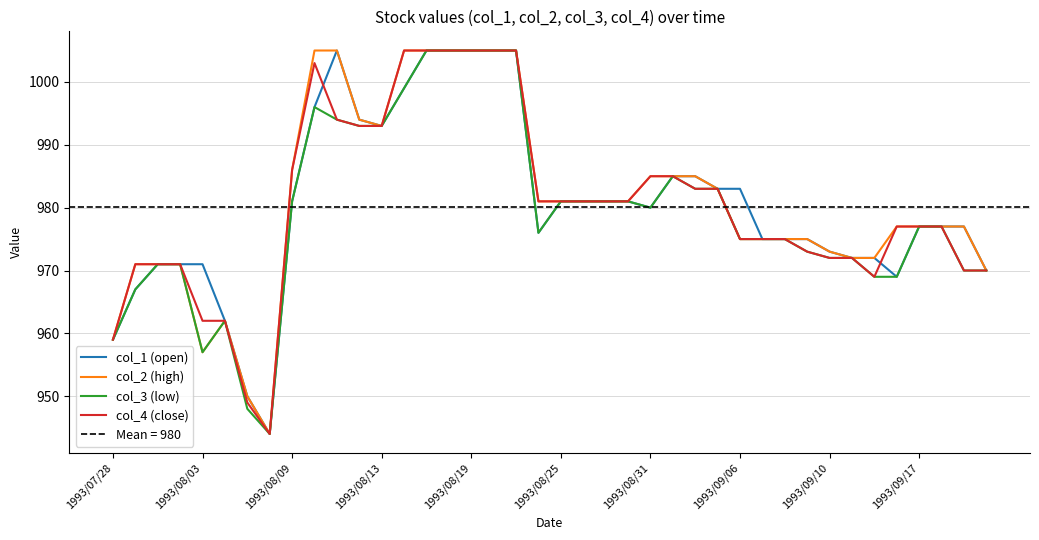

What is the difference between the maximum and second lowest values in the col_1 (open) series?

55